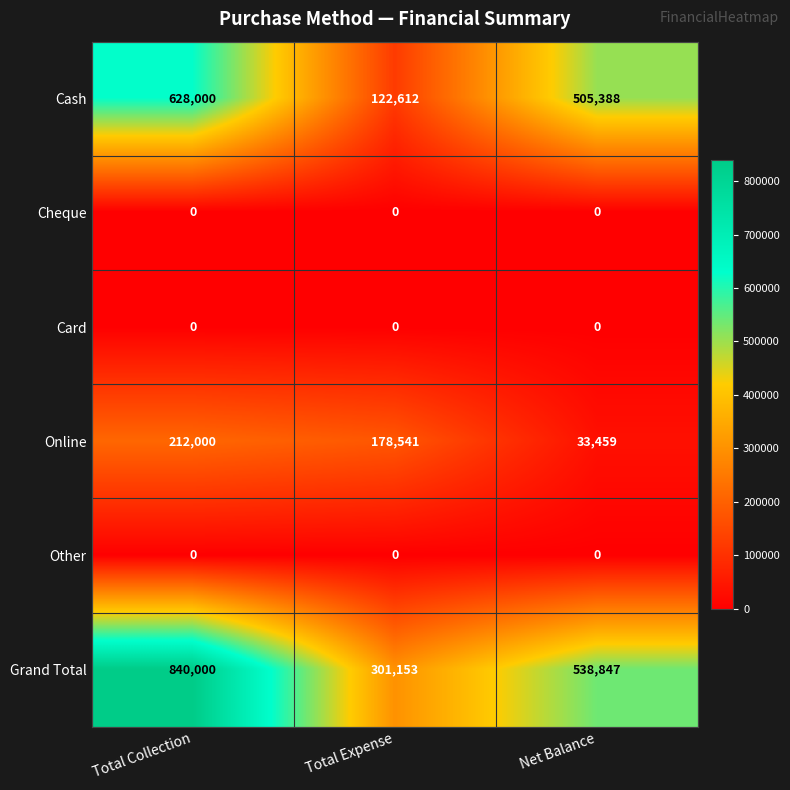

At which label does Cash first exceed 505388?

Total Collection